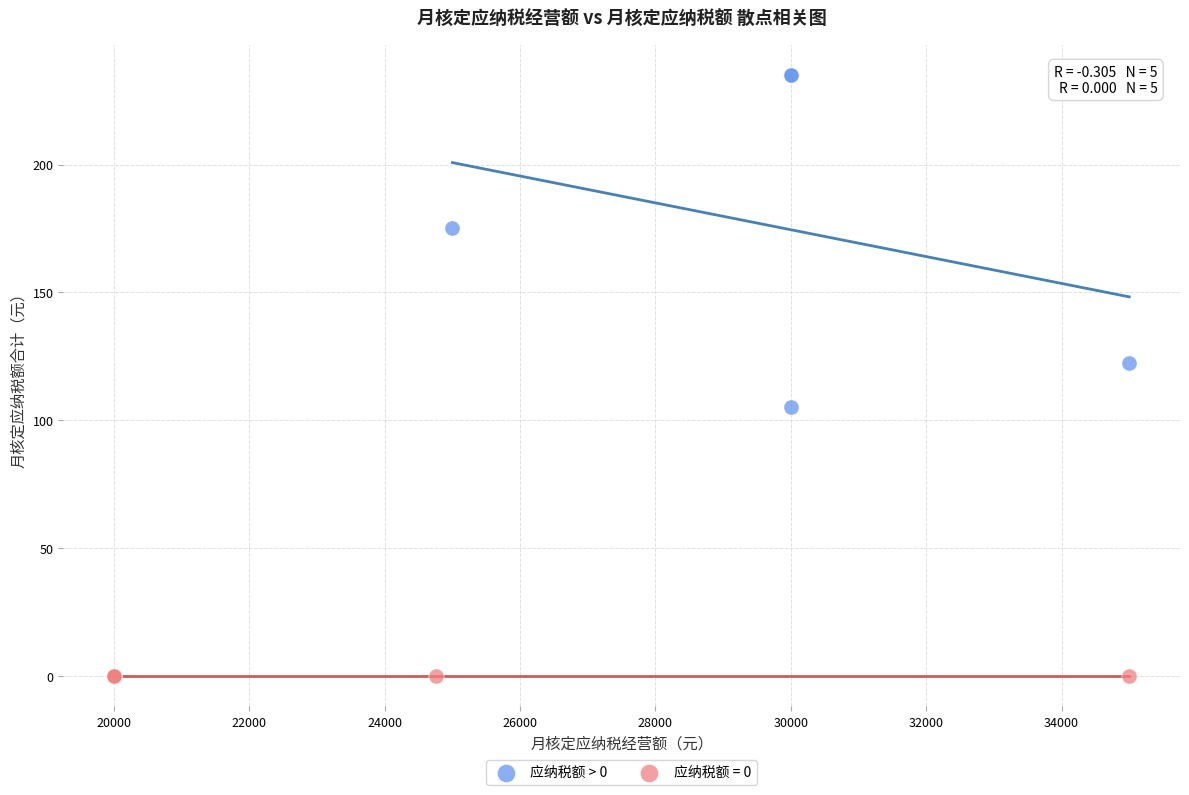

Which series reaches the maximum Y coordinate?

应纳税额 > 0